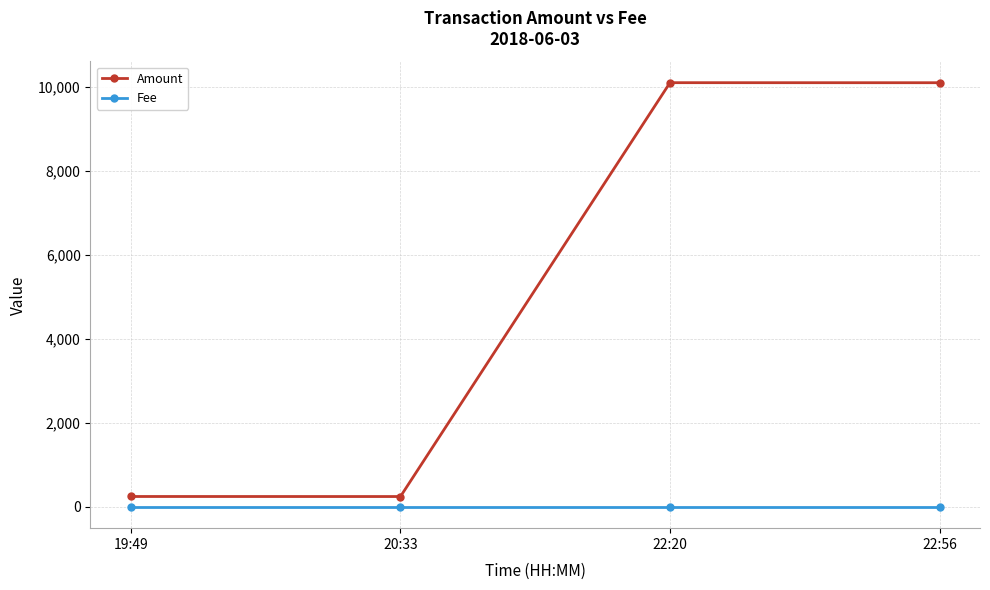

List the series in order of their peak value, lowest first.

Fee, Amount